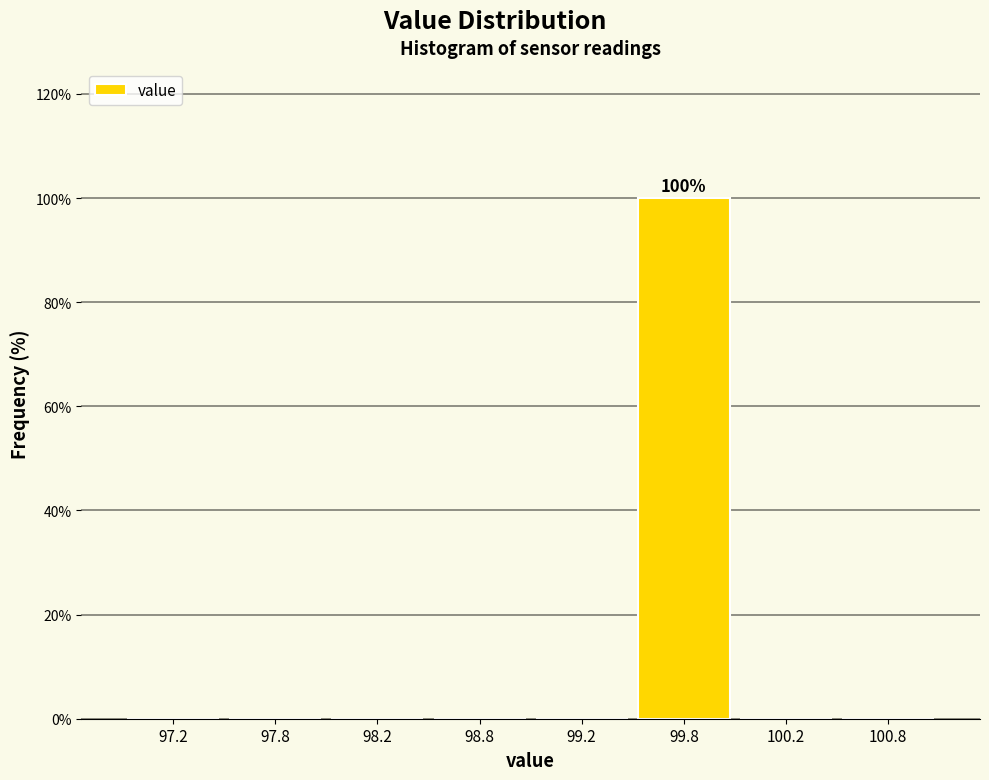

Reading left to right, list all the values displayed in this chart.

97.2=0	97.8=0	98.2=0	98.8=0	99.2=0	99.8=100	100.2=0	100.8=0